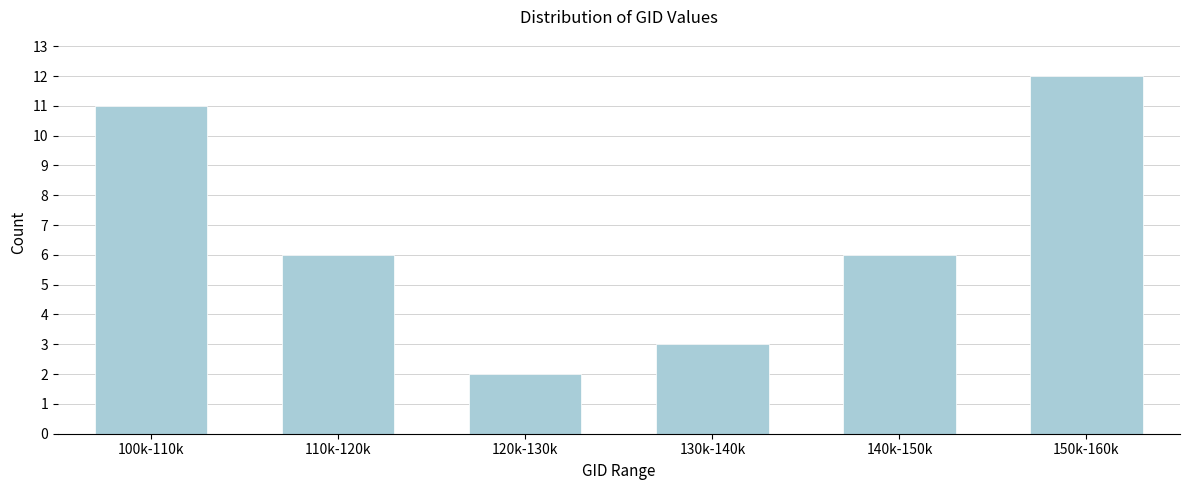

Reading right to left, what are all the values shown in this chart?

150k-160k=12	140k-150k=6	130k-140k=3	120k-130k=2	110k-120k=6	100k-110k=11